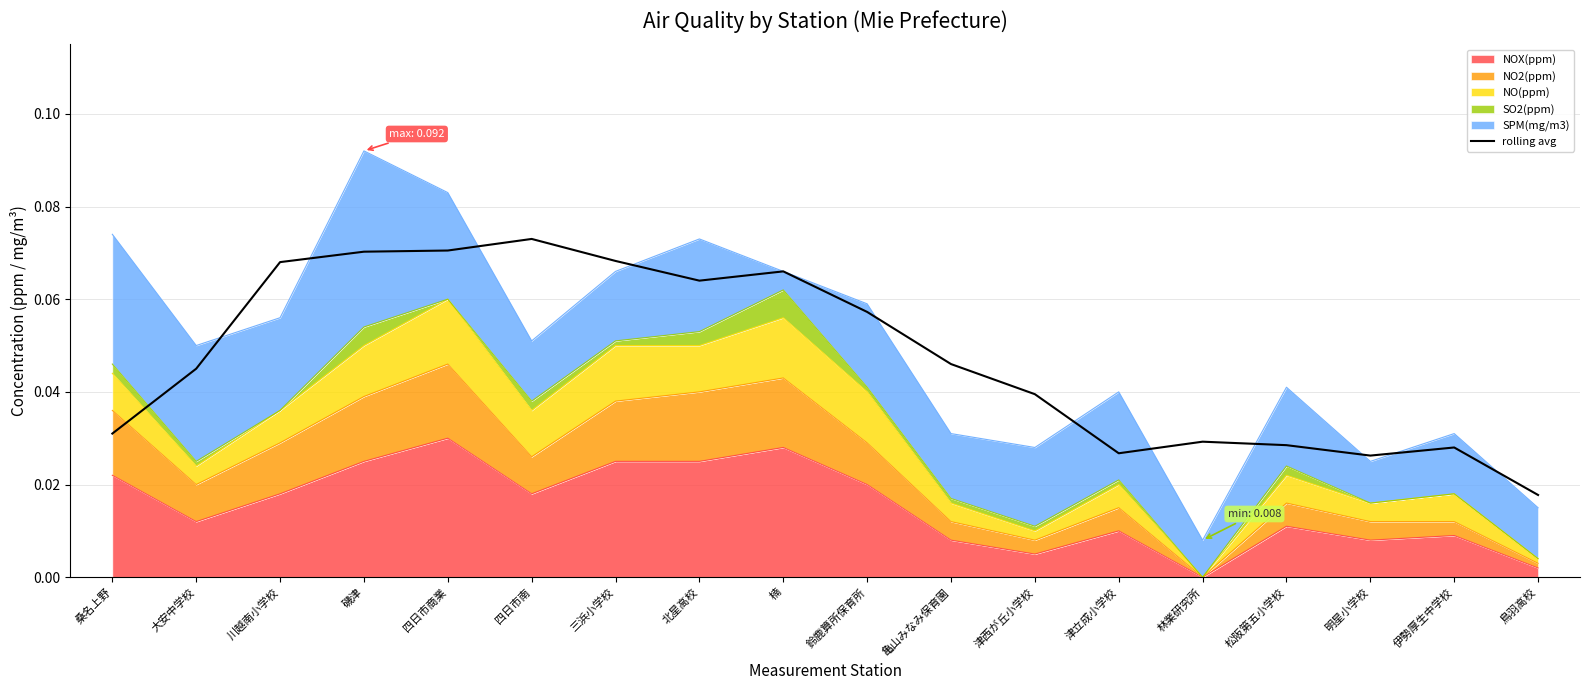

What is the sum of all values?

0.9